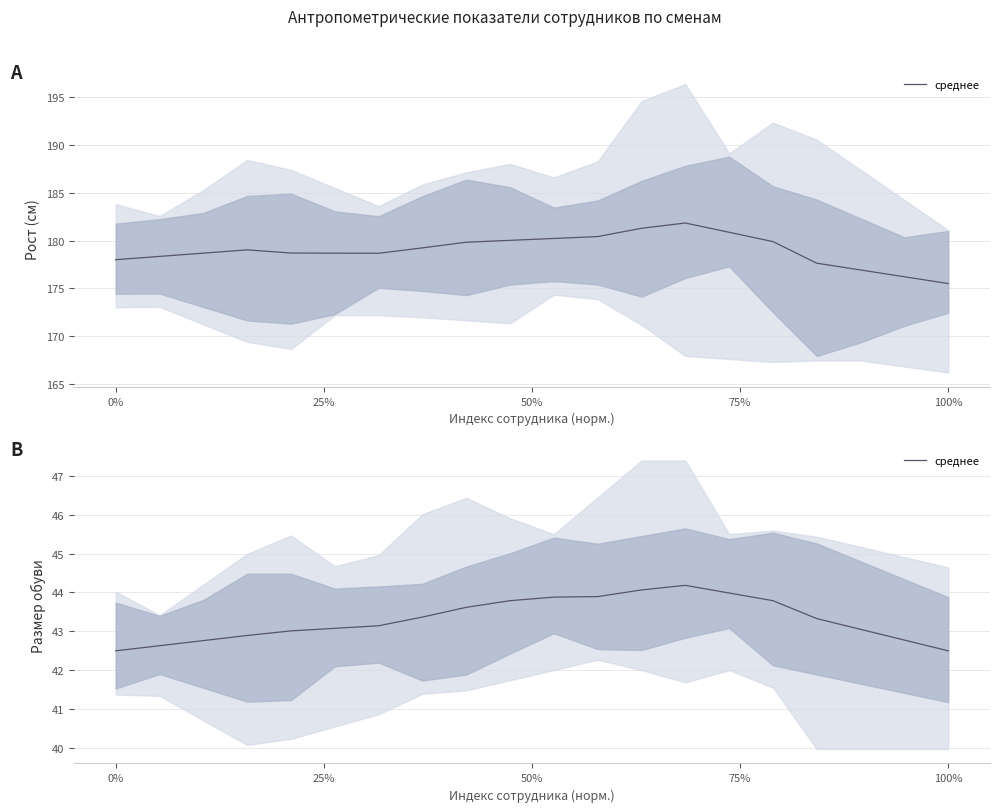

What is the average value?

43.3